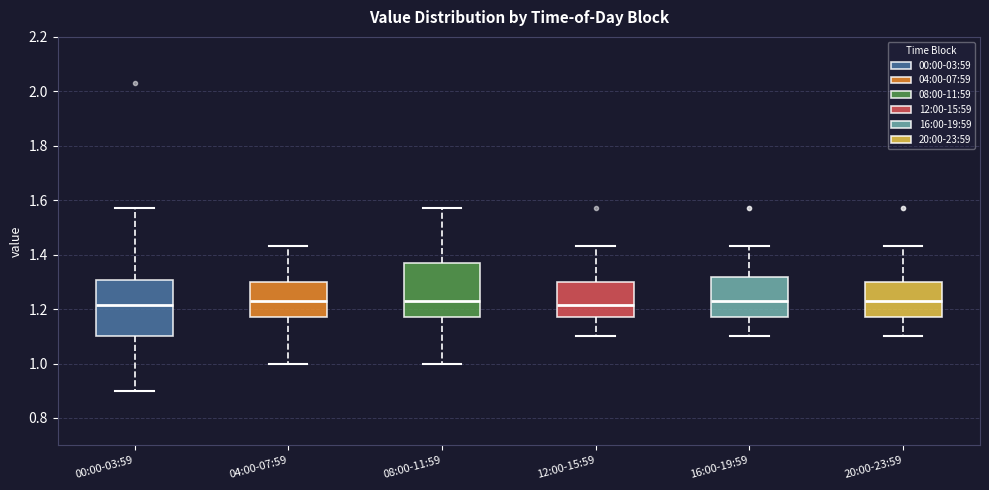

Where is the lower edge of the box for 00:00-03:59 on the y-axis? The values are not printed on the chart, so give them approximately, as read against the axis.

1.10